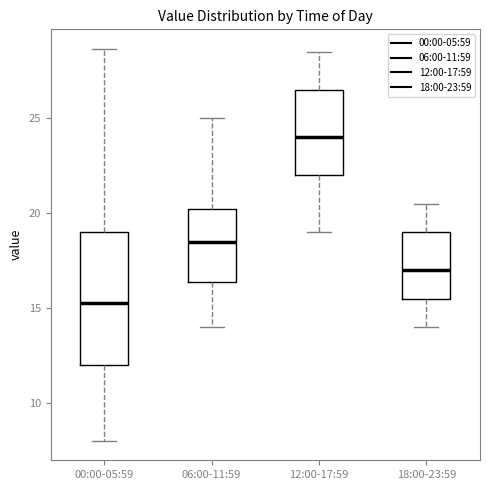

Where does the upper whisker of the box for 06:00-11:59 end on the y-axis? The values are not printed on the chart, so give them approximately, as read against the axis.

25.0